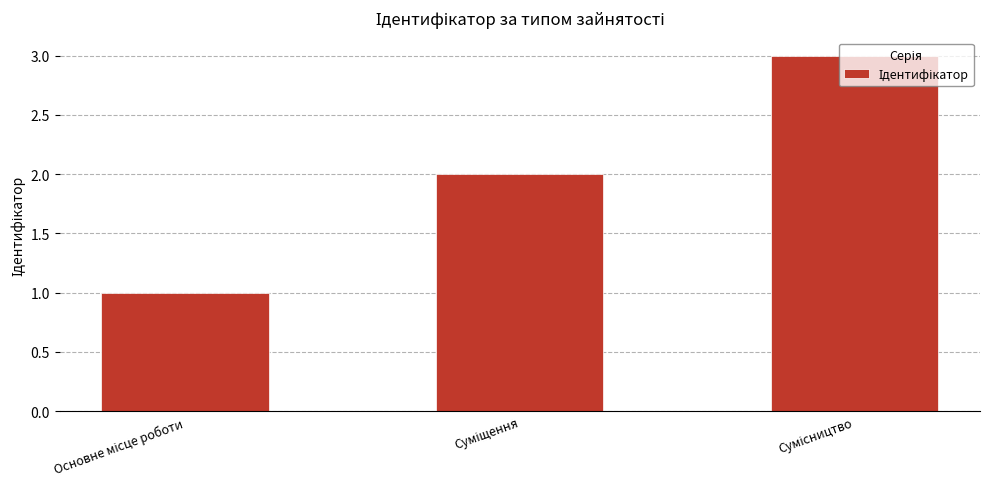

What is the greatest value displayed?

3